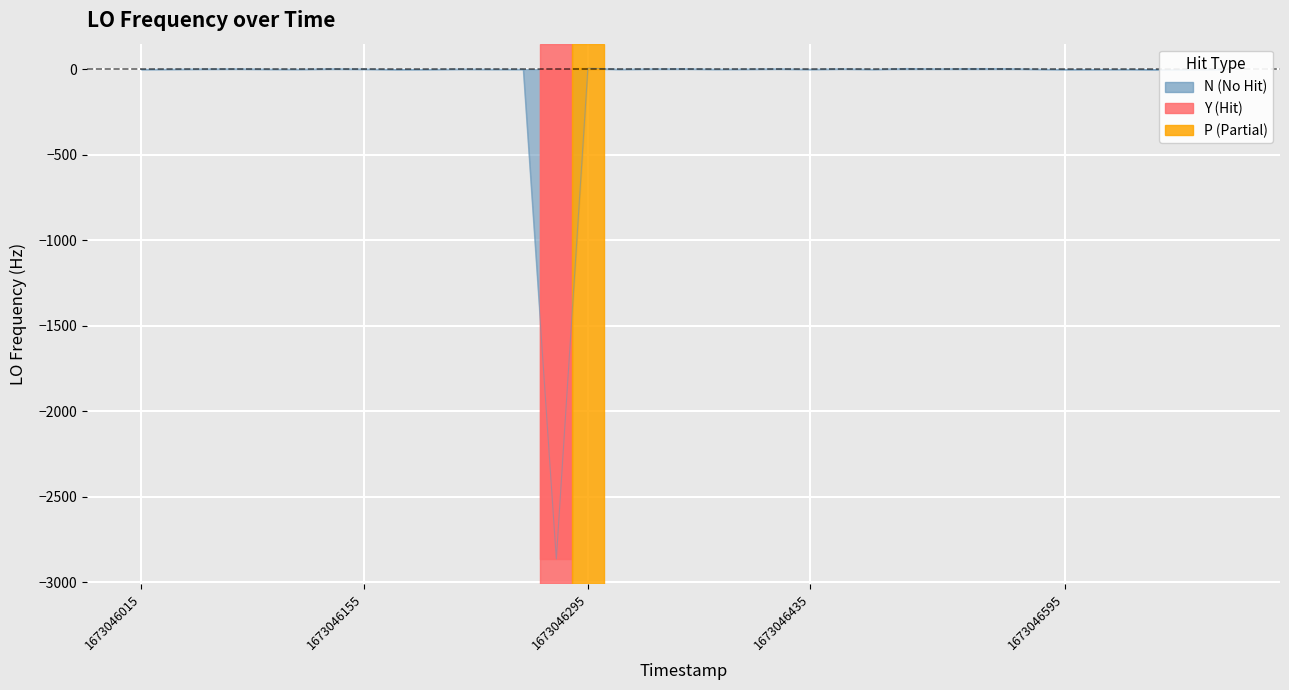

What is the minimum value shown in the chart?

-2864.8